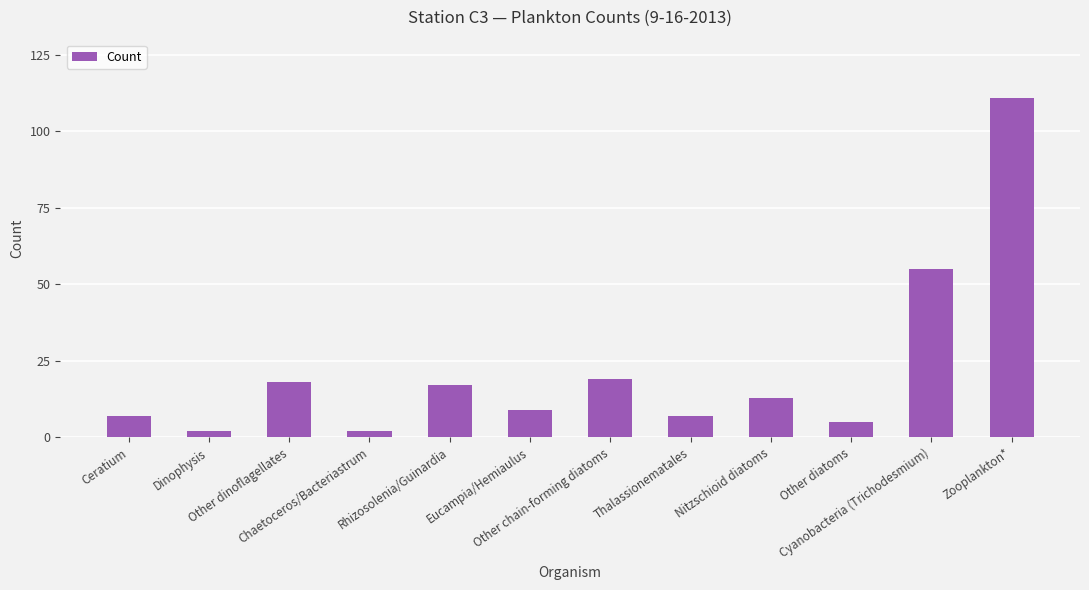

Reading left to right, list all the values displayed in this chart.

7	2	18	2	17	9	19	7	13	5	55	111